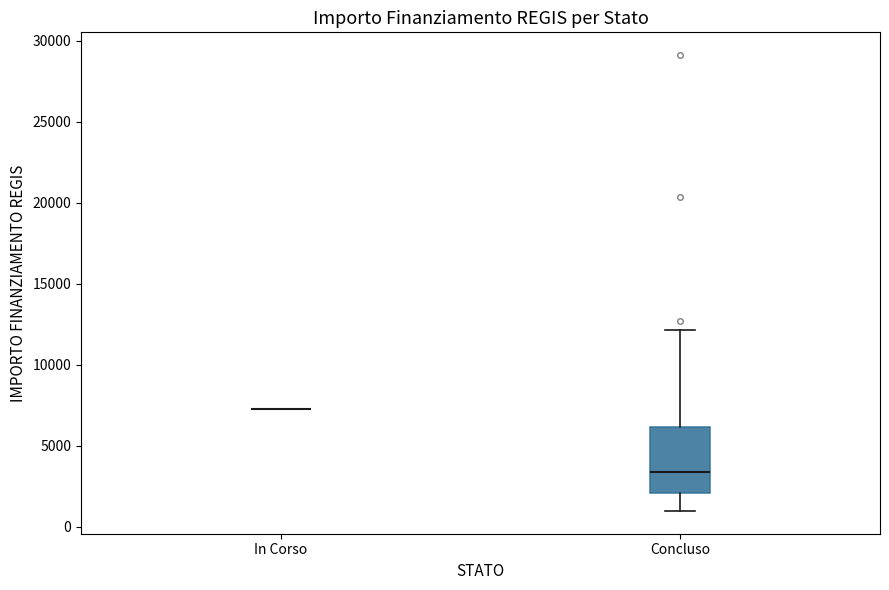

Reading left to right, transcribe this box plot: for each box, give where its median line is, the range the box spans, and where its two whiskers end, as read against the y-axis. The values are not printed on the chart, so give them approximately, as read against the axis.

In Corso: box collapsed to a line at 7500, whiskers 7500 to 7500
Concluso: median 3500, box 2000 to 6000, whiskers 1000 to 12000